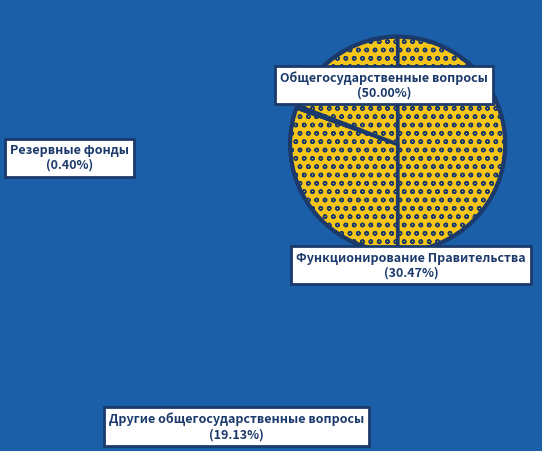

What is the largest slice in the pie chart?

Общегосударственные вопросы